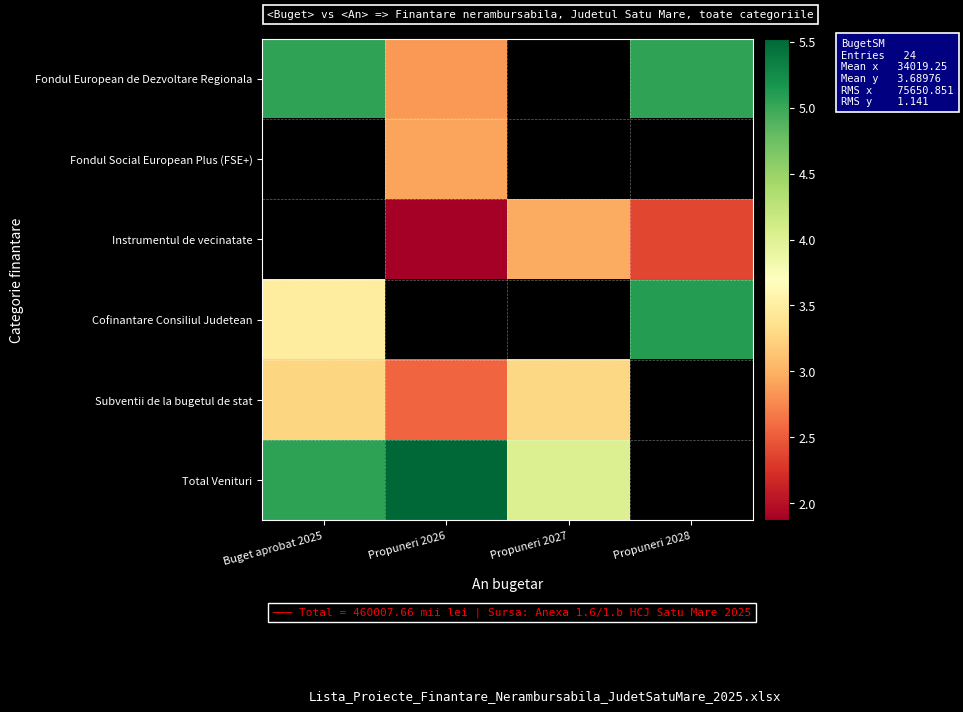

At how many categories does at least one series exceed 2?

4